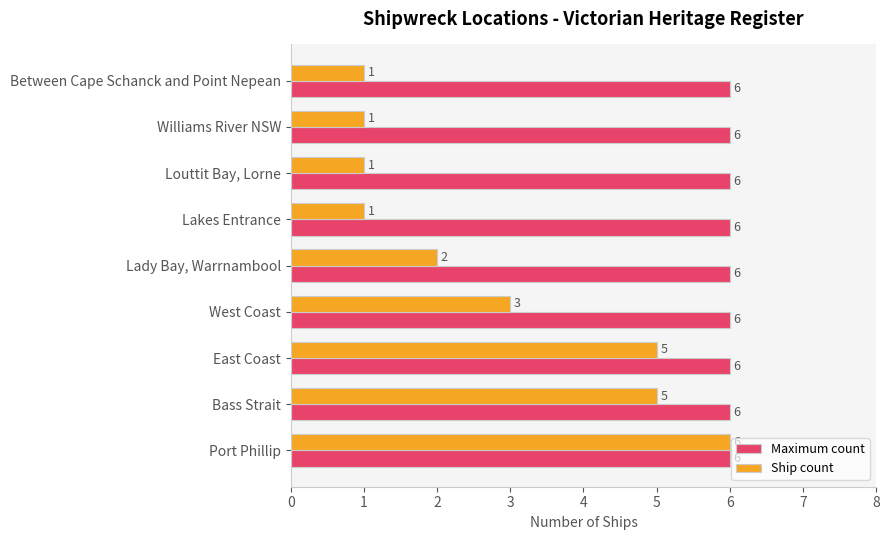

Rank the series by their average value, from highest to lowest.

Maximum count, Ship count